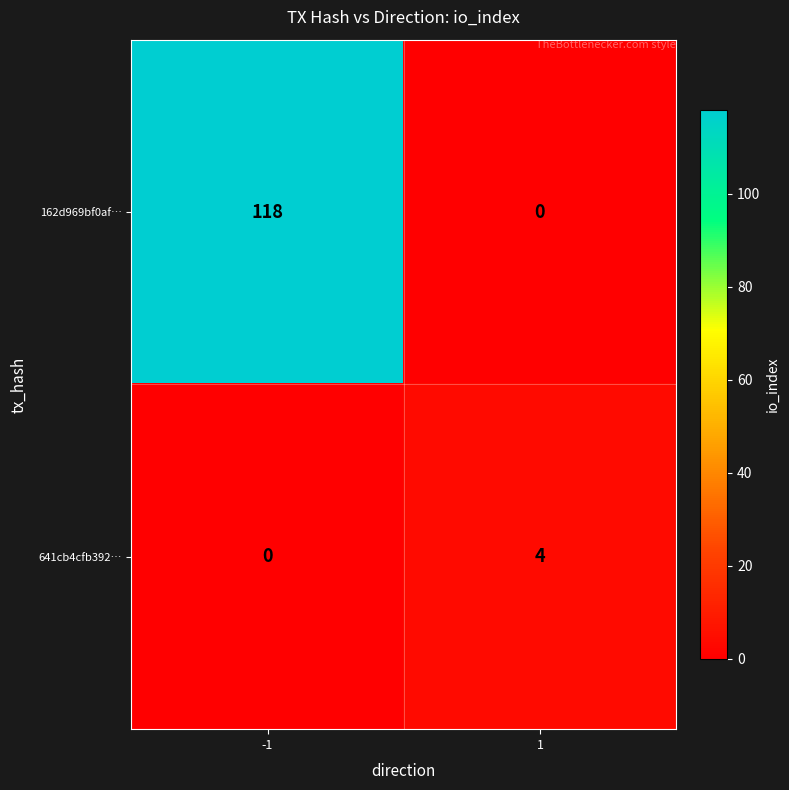

Count the number of data series in this chart.

2